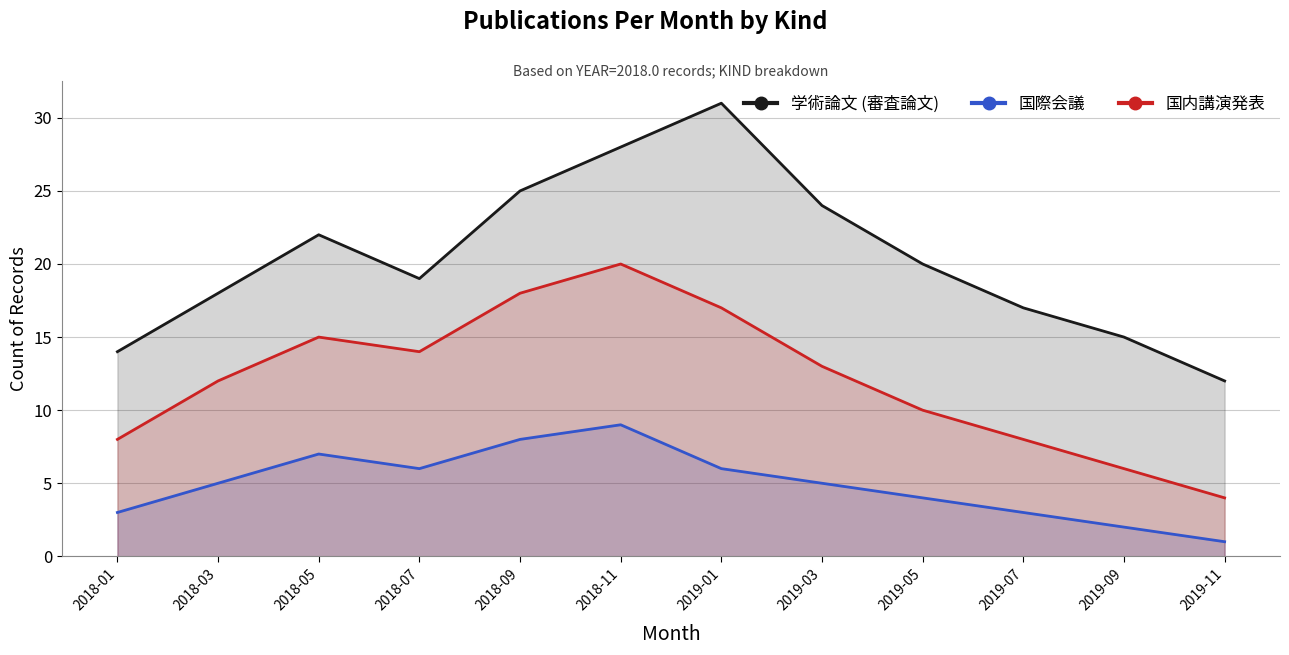

What is the label of the 11th point from the right?

2018-03